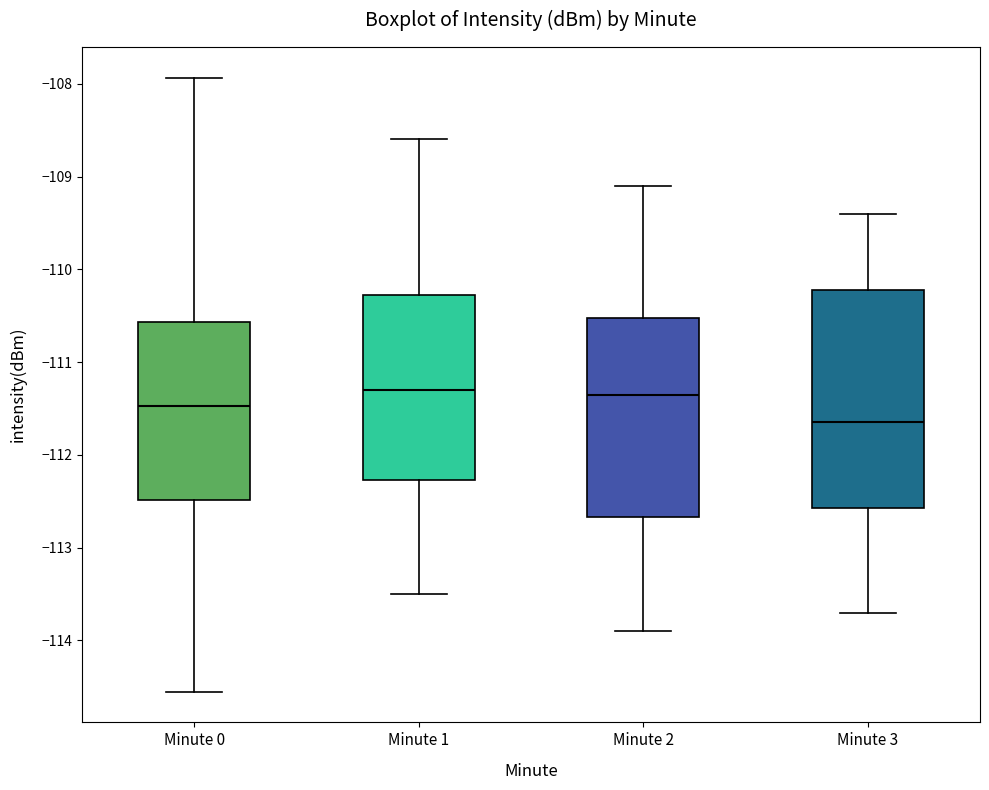

Which box has the lowest median line?

Minute 3